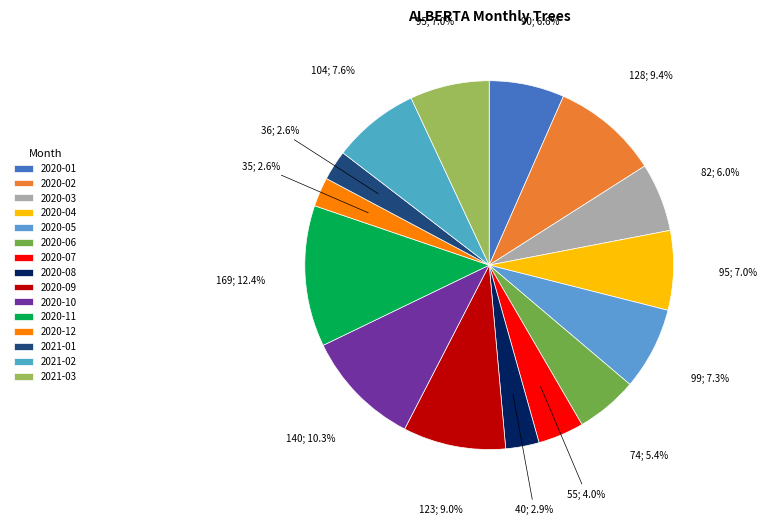

What percentage is the 2020-04 slice, to the nearest percent?

7%